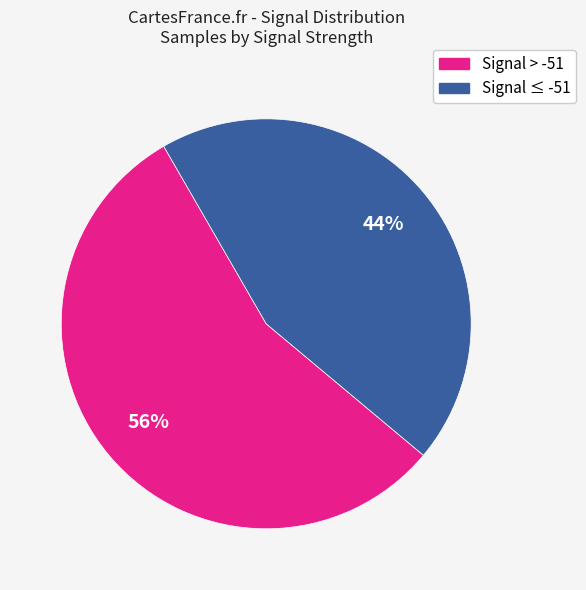

To the nearest percent, what is the average slice percentage?

50%